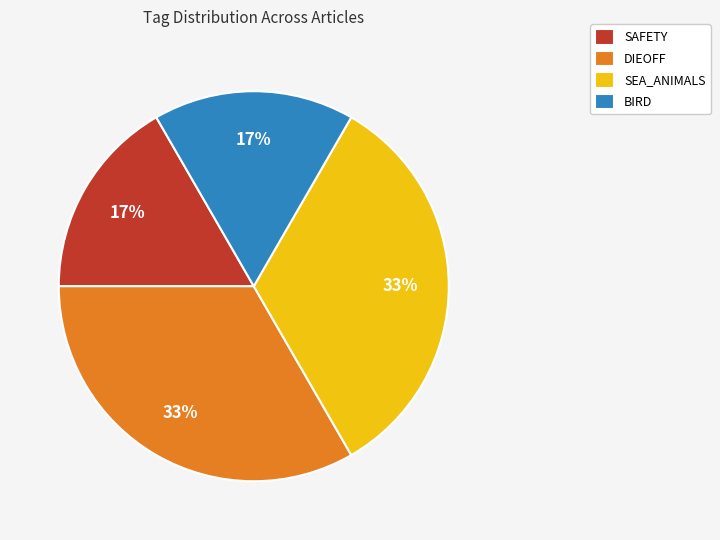

Count the number of slices in the pie.

4